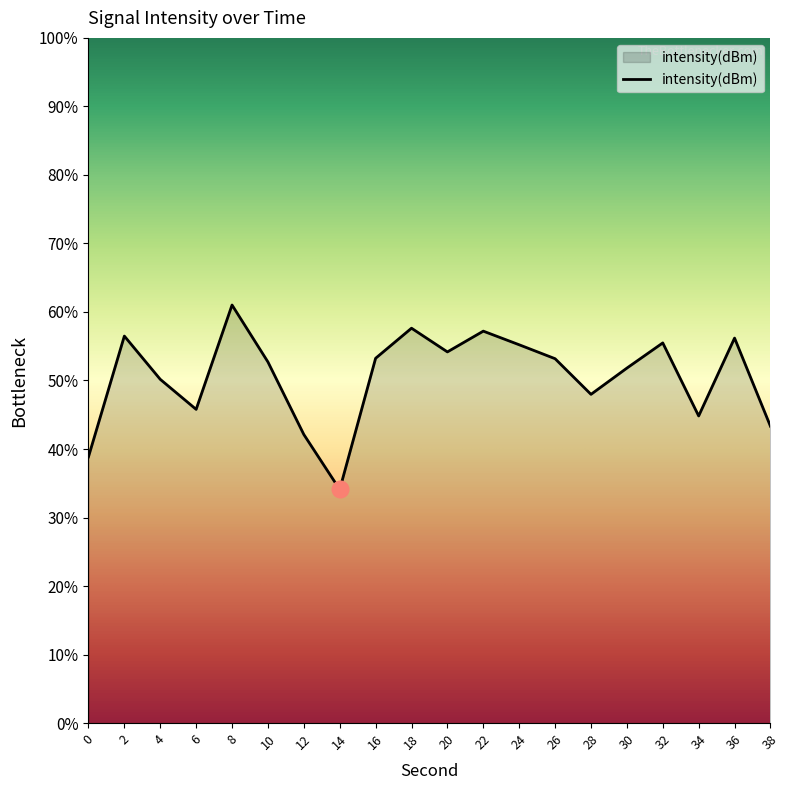

The value at 22 is 57.2. True or false?

True